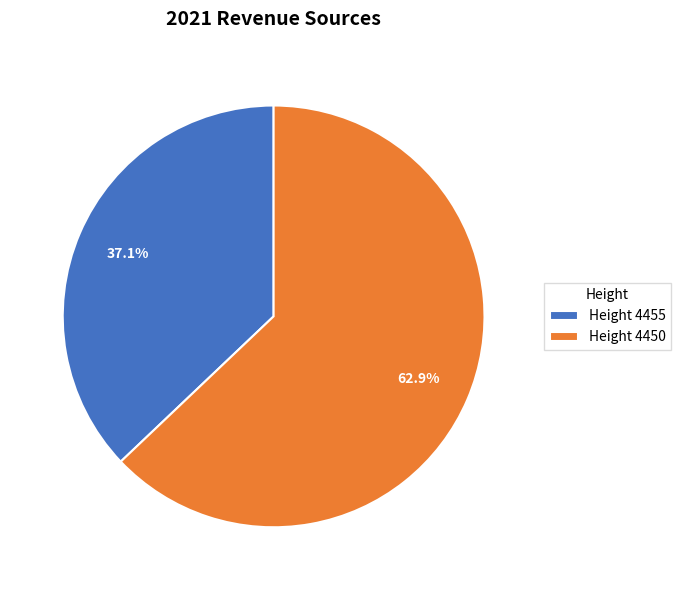

Between Height 4455 and Height 4450, which is larger?

Height 4450